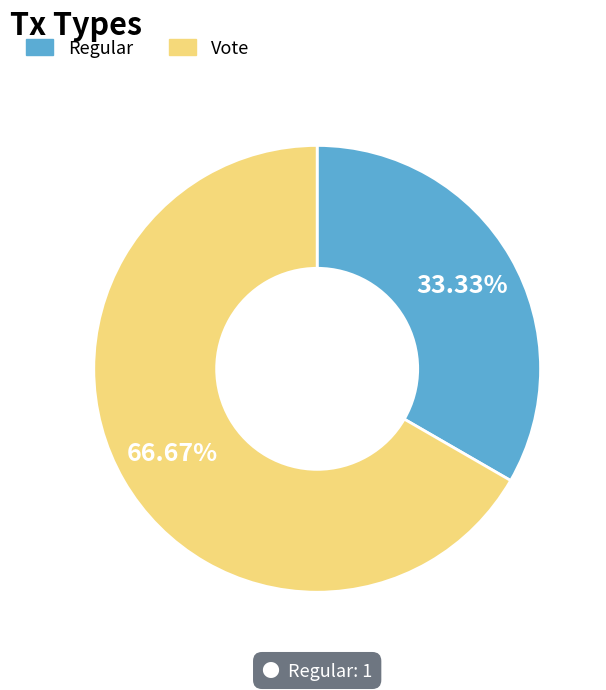

Rank the categories by value from highest to lowest.

Vote, Regular